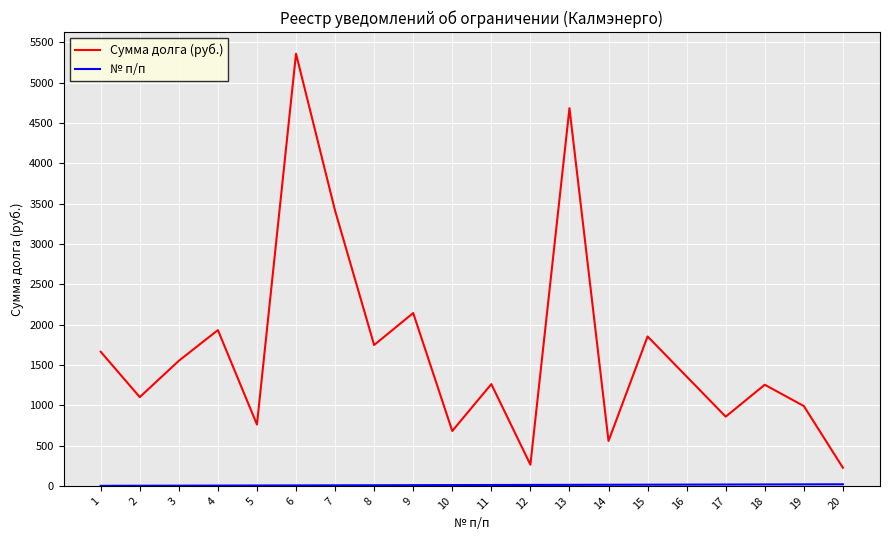

Which series changed the most between 14 and 18?

Сумма долга (руб.)